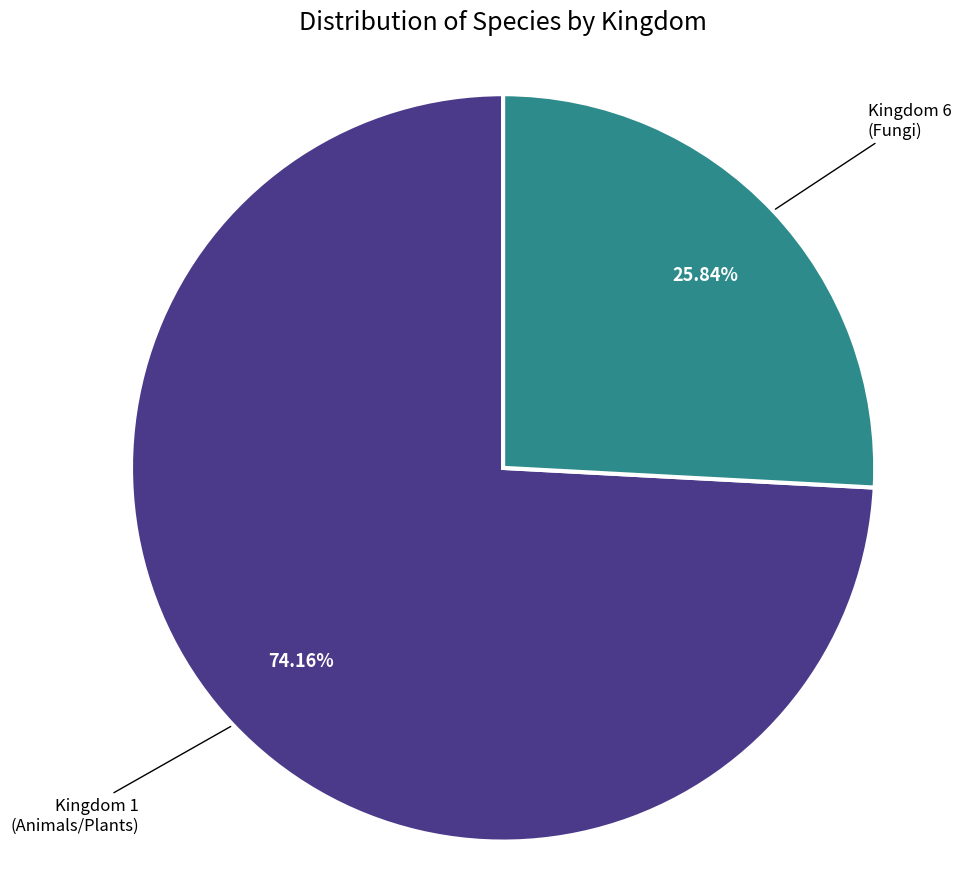

Does any single category account for the majority?

Yes